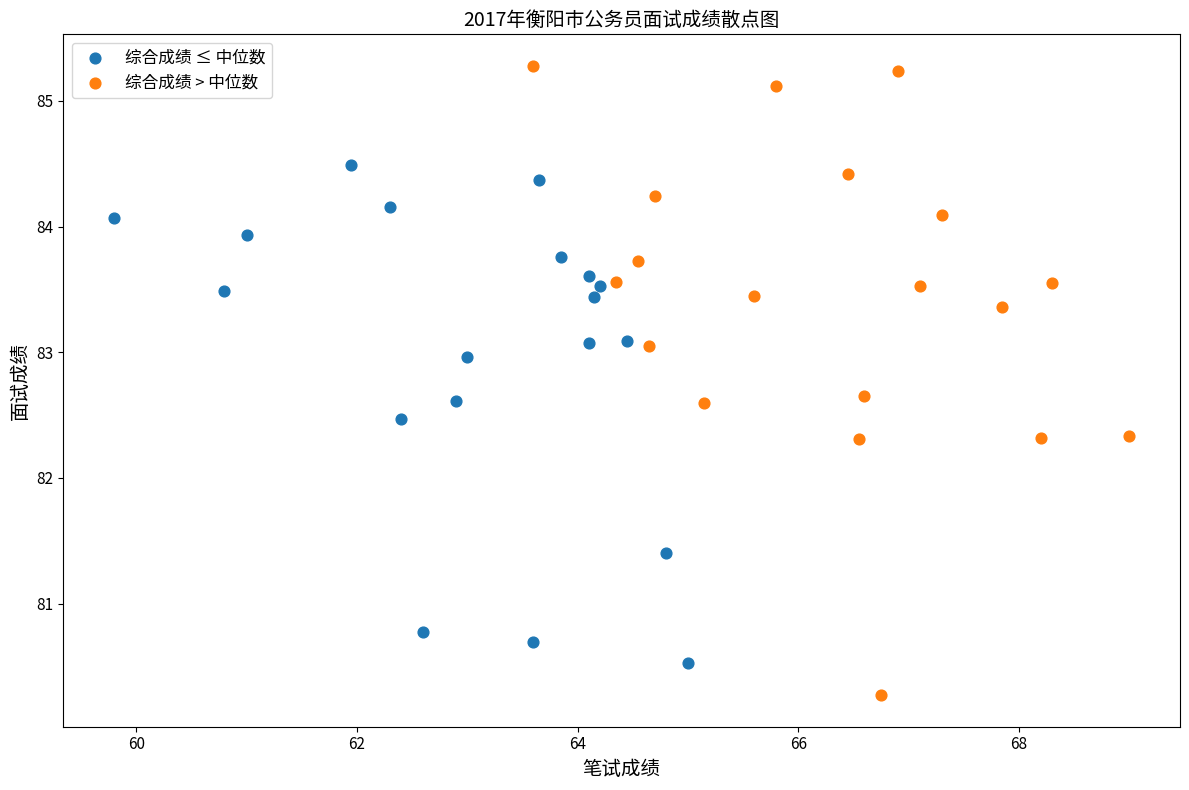

Which series has the largest Y range (max minus min)?

综合成绩 > 中位数